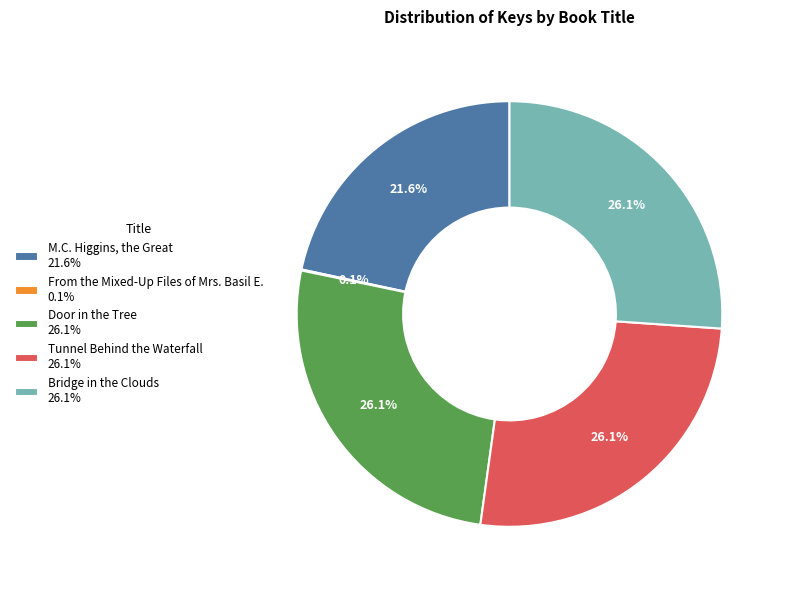

What percentage do Bridge in the Clouds and Tunnel Behind the Waterfall together represent?

52.2%